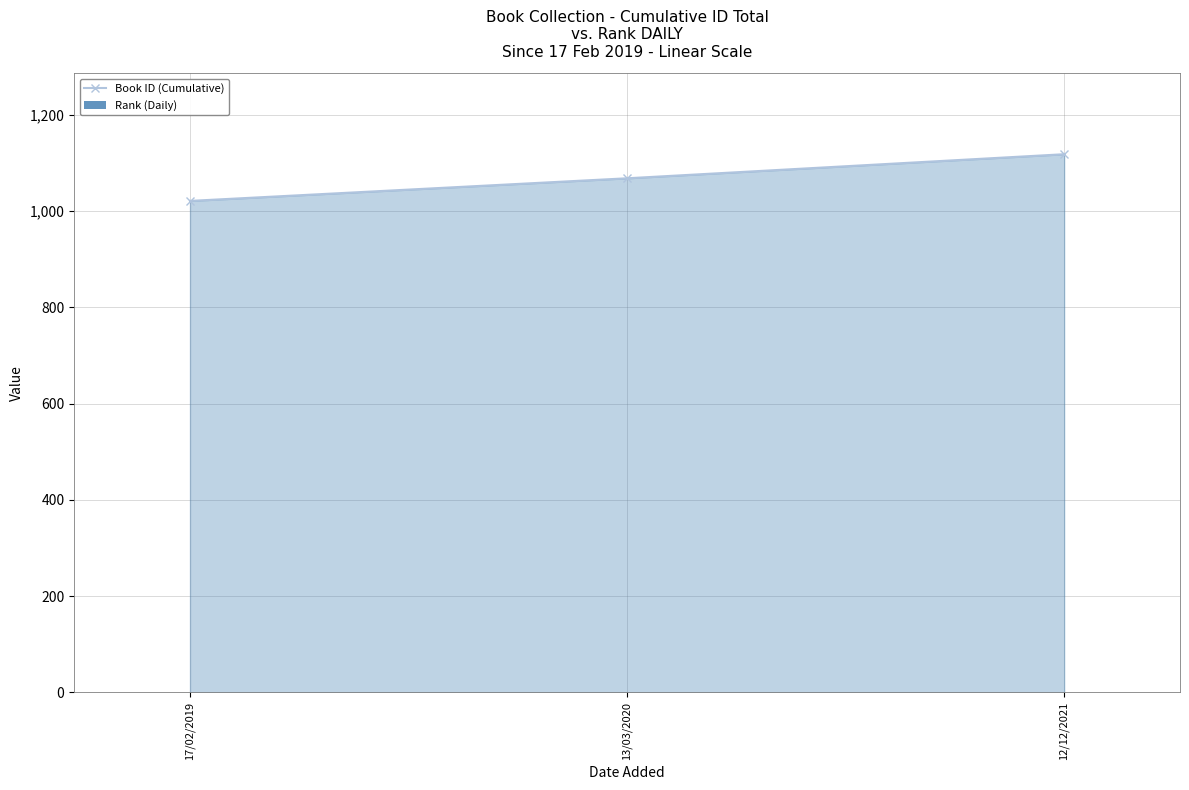

Reading left to right, list all the values displayed in this chart.

Book ID (Cumulative): 17/02/2019=1021	13/03/2020=1068	12/12/2021=1118
Rank (Daily): 17/02/2019=1	13/03/2020=1	12/12/2021=1